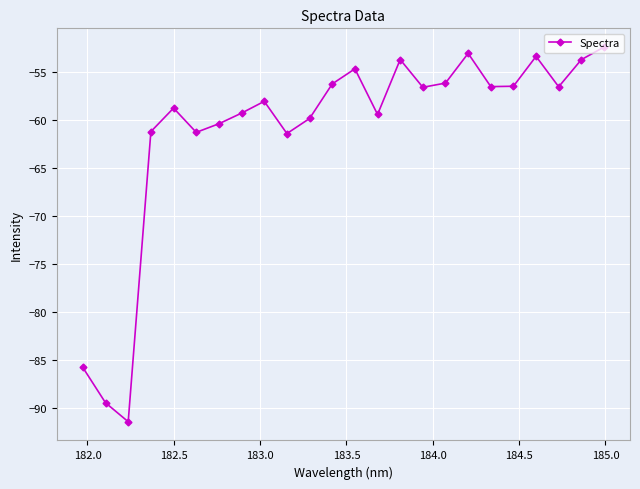

What is the smallest value displayed?

-91.5